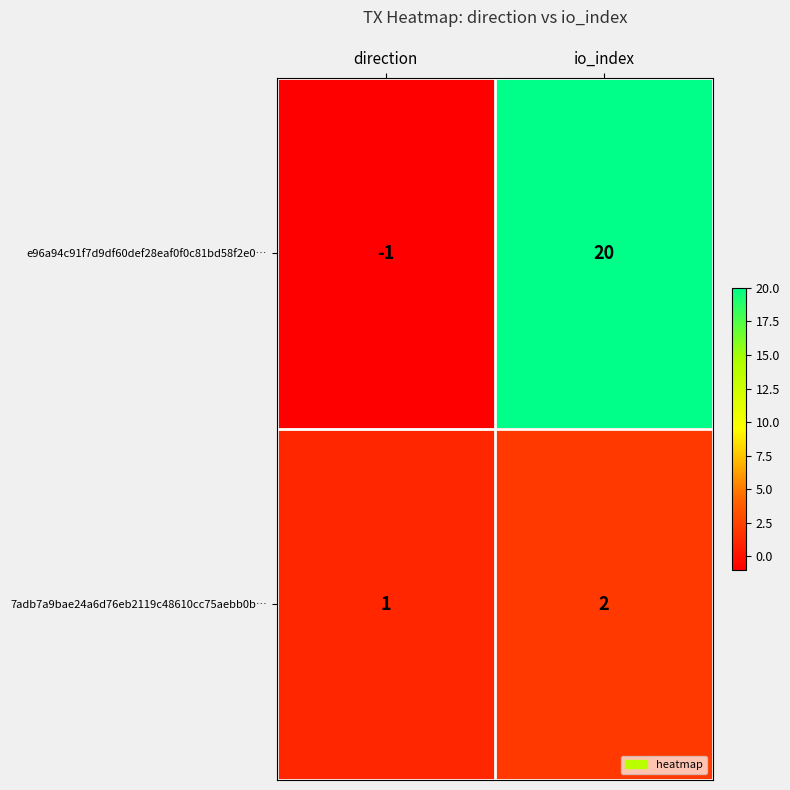

At which category does the chart reach its peak across all series?

io_index